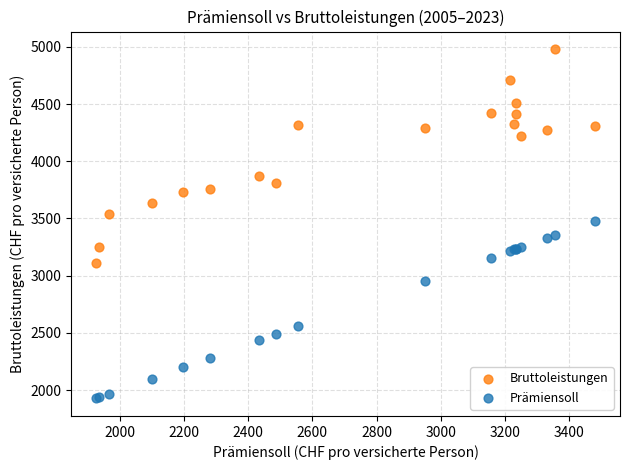

Which series contains the lowest Y value?

Prämiensoll